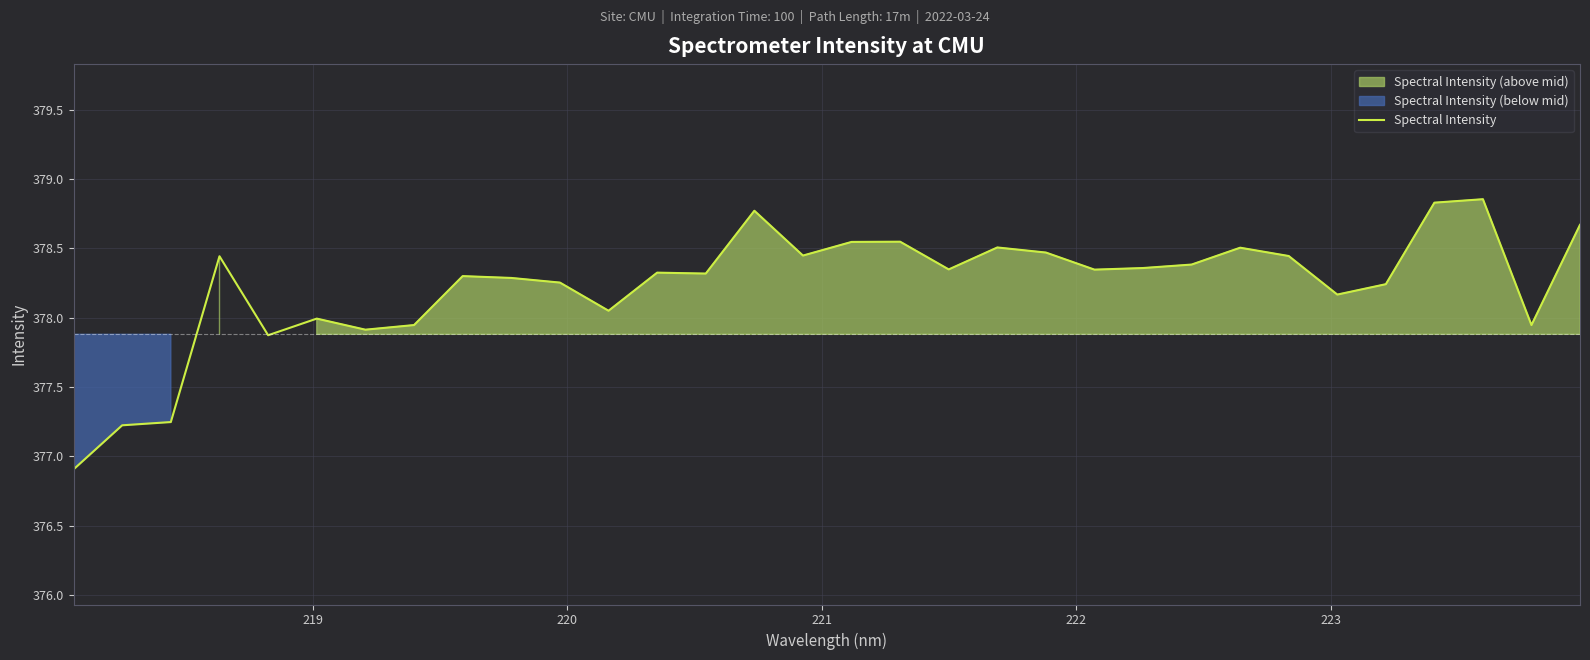

What is the difference between the maximum and minimum values?

2.0